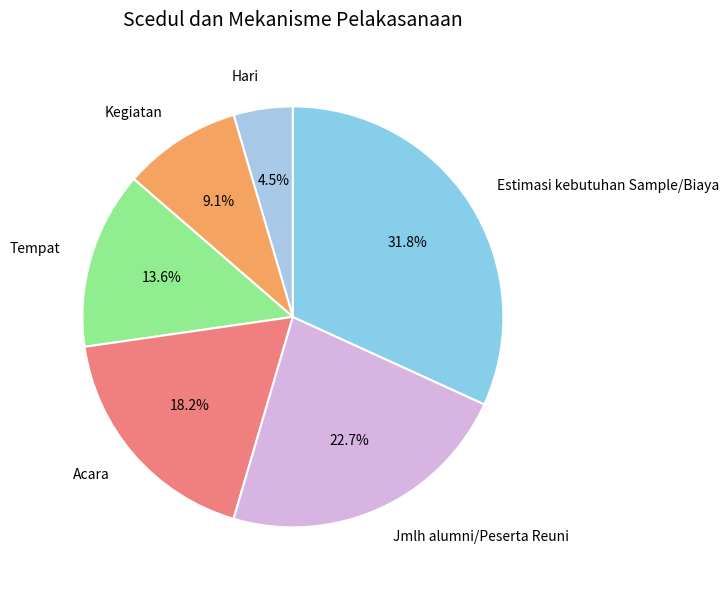

What percentage is the Acara slice, to the nearest percent?

18%